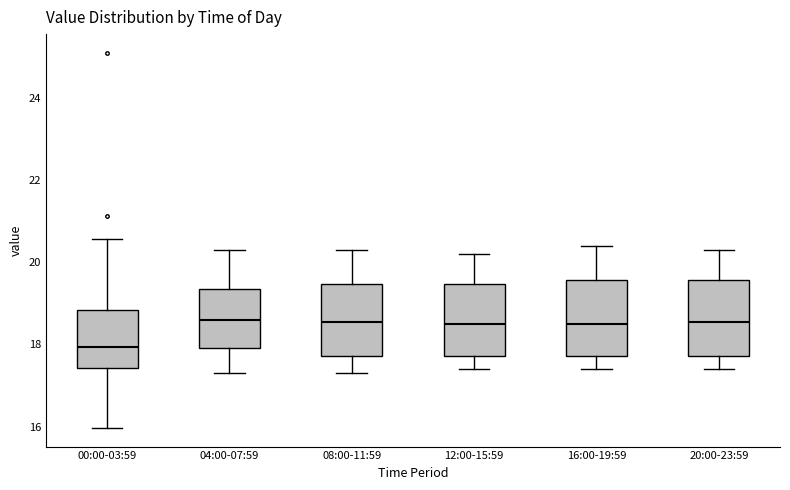

Reading left to right, read every box against the y-axis: the position of its median line, the range the box covers, and the ends of its whiskers. The values are not printed on the chart, so give them approximately, as read against the axis.

00:00-03:59: median 18.0, box 17.4 to 18.8, whiskers 16.0 to 20.6
04:00-07:59: median 18.6, box 18.0 to 19.4, whiskers 17.4 to 20.4
08:00-11:59: median 18.6, box 17.8 to 19.4, whiskers 17.4 to 20.4
12:00-15:59: median 18.6, box 17.8 to 19.4, whiskers 17.4 to 20.2
16:00-19:59: median 18.6, box 17.8 to 19.6, whiskers 17.4 to 20.4
20:00-23:59: median 18.6, box 17.8 to 19.6, whiskers 17.4 to 20.4